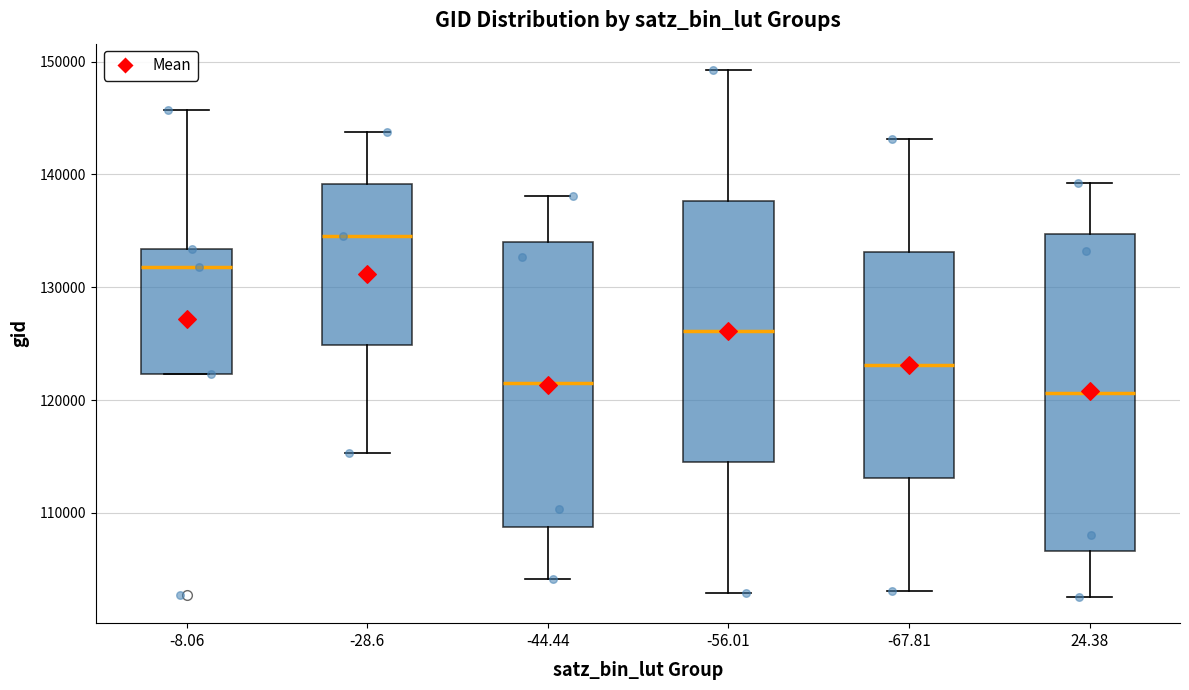

Which box is the tallest, from its lower edge to its upper edge?

24.38